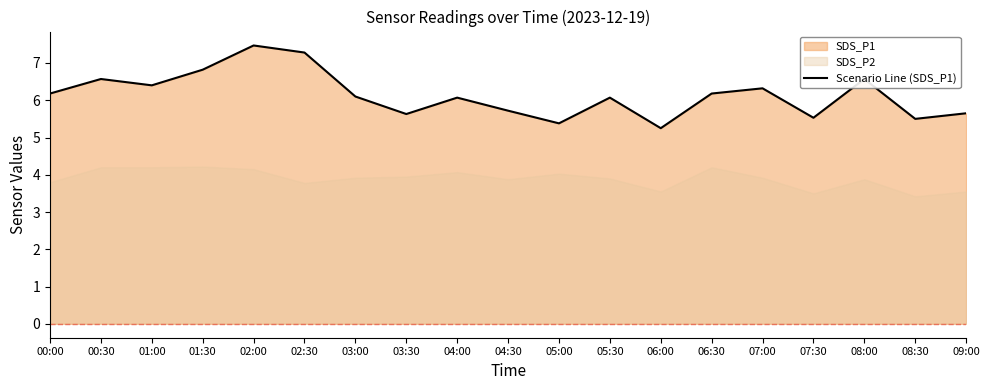

What is the value of the 12th point from the left?

6.1